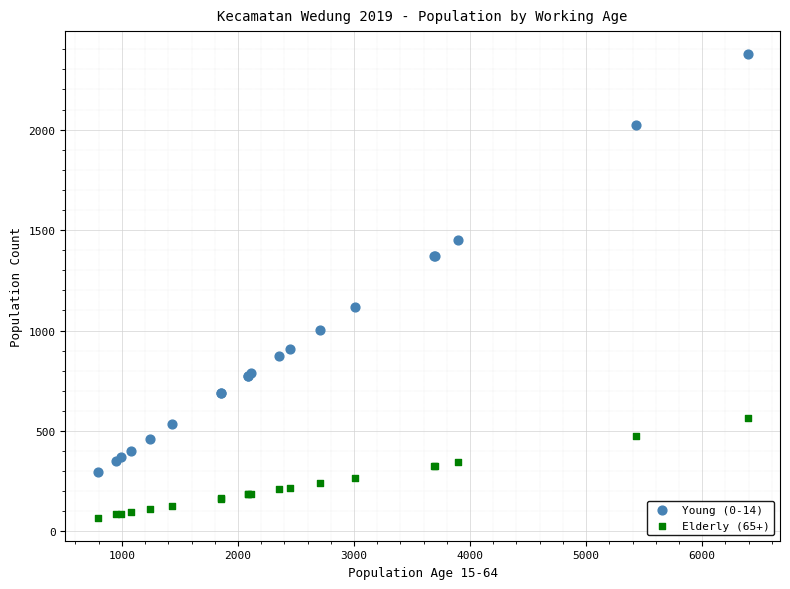

Which series has the largest Y range (max minus min)?

Young (0-14)